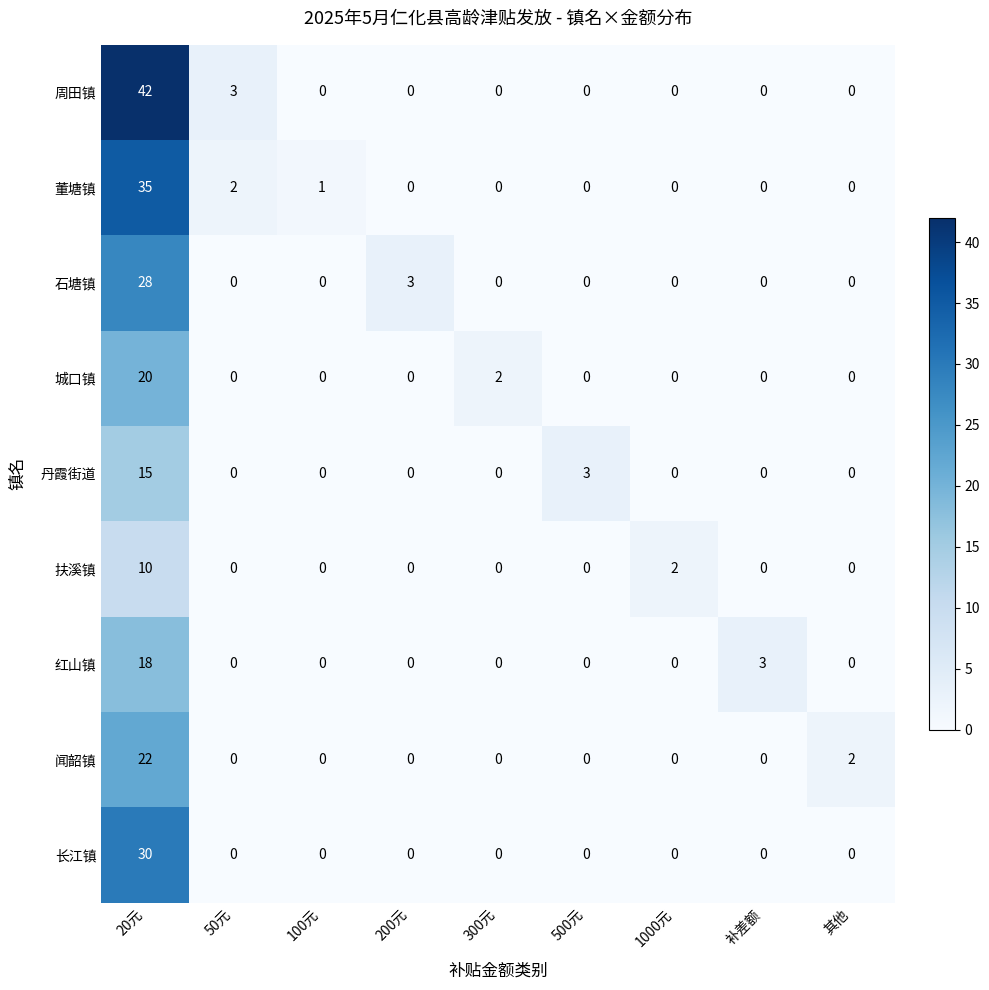

What is the average value of the 董塘镇 series?

4